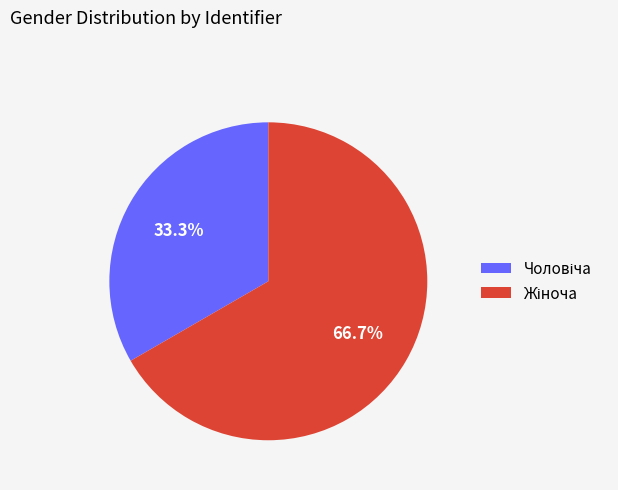

Is there a majority slice in this chart?

Yes